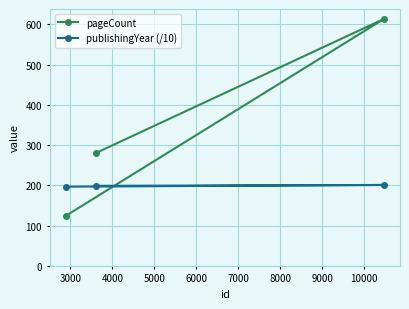

List the series in order of their overall mean, highest first.

pageCount, publishingYear (/10)